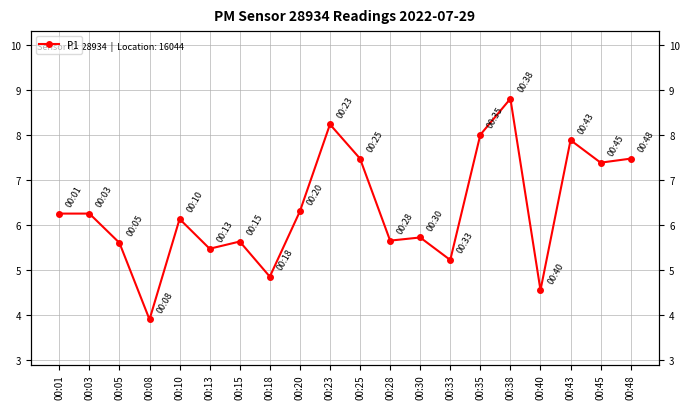

Reading left to right, extract all data points from this chart.

6.2	6.2	5.6	3.9	6.1	5.5	5.6	4.8	6.3	8.2	7.5	5.7	5.7	5.2	8.0	8.8	4.5	7.9	7.4	7.5